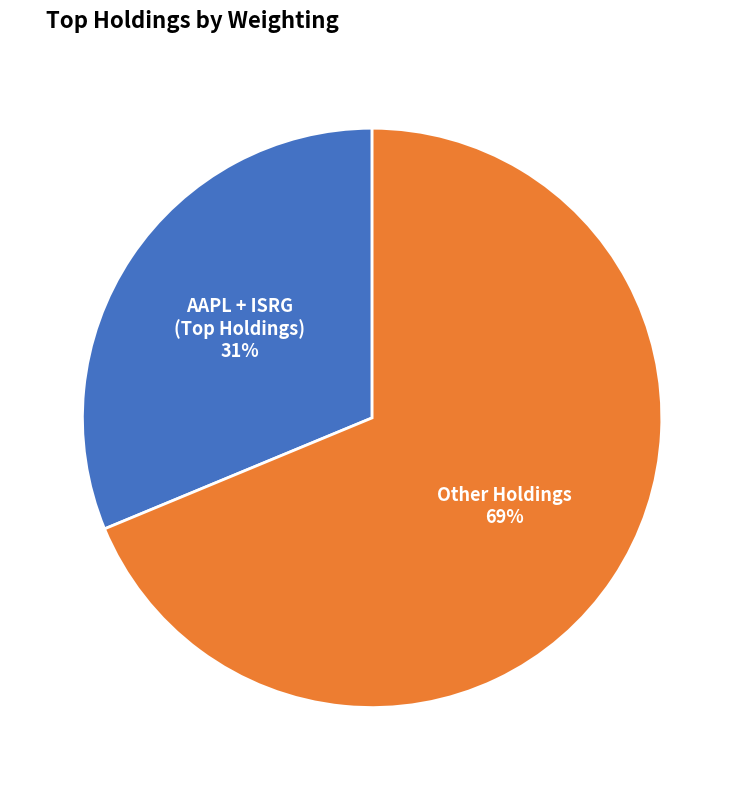

Is there any slice that represents more than half of the pie?

Yes